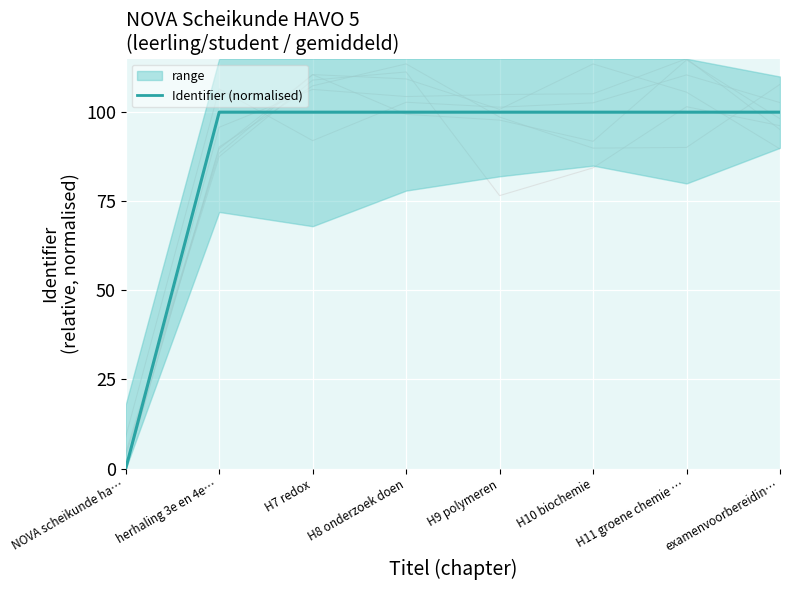

Read the value at H9 polymeren.

100.0